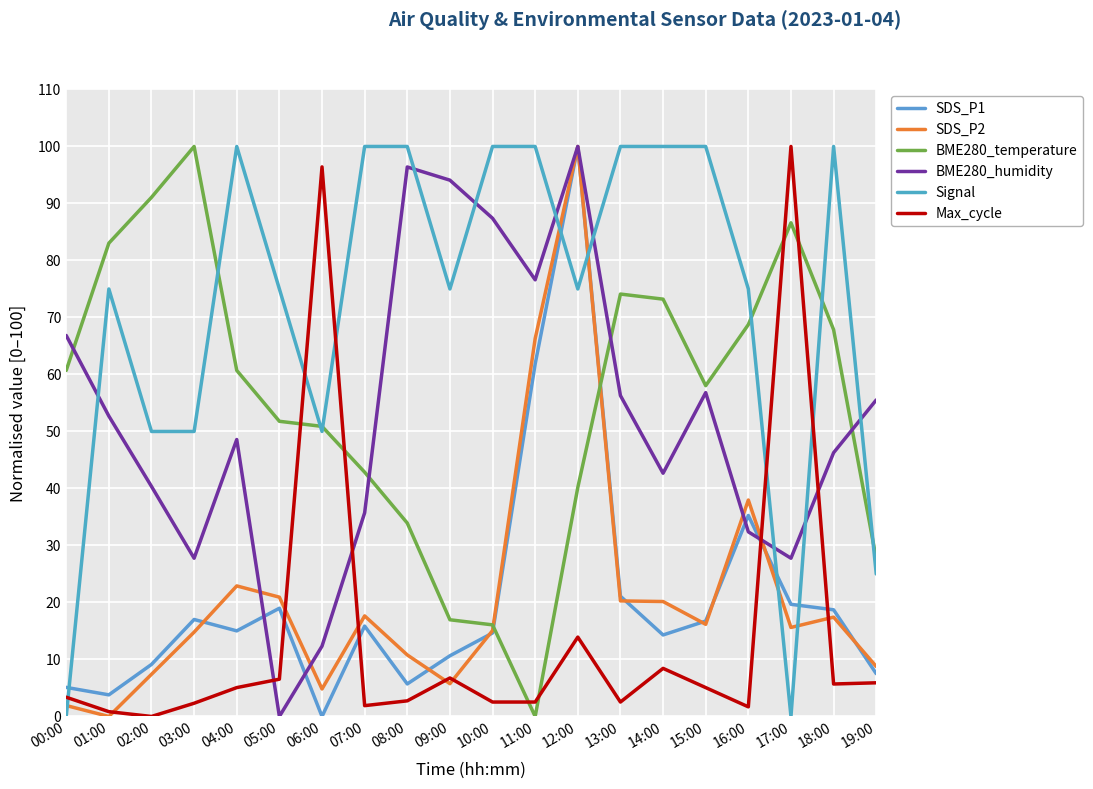

What is the approximate value of Max_cycle at 06:00?

96.4